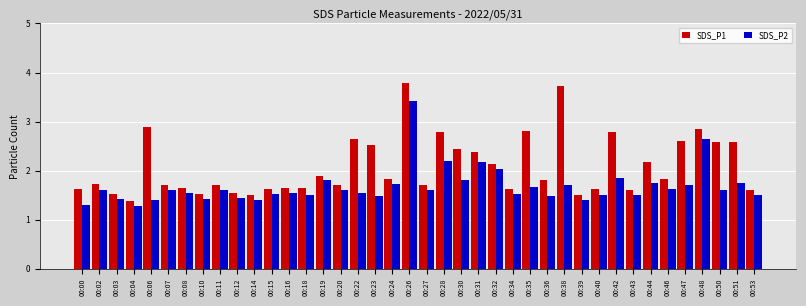

Rank the series by their average value, from lowest to highest.

SDS_P2, SDS_P1